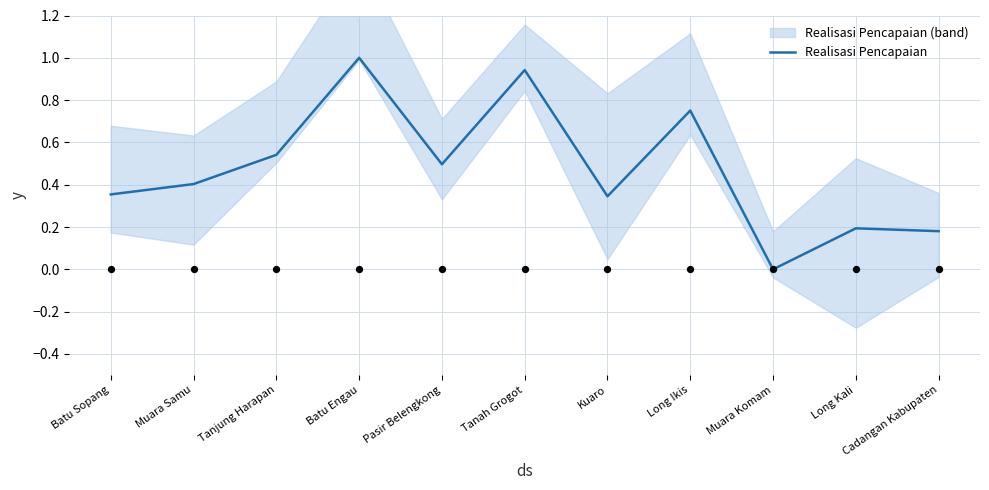

Between Cadangan Kabupaten and Long Ikis, which is larger?

Long Ikis